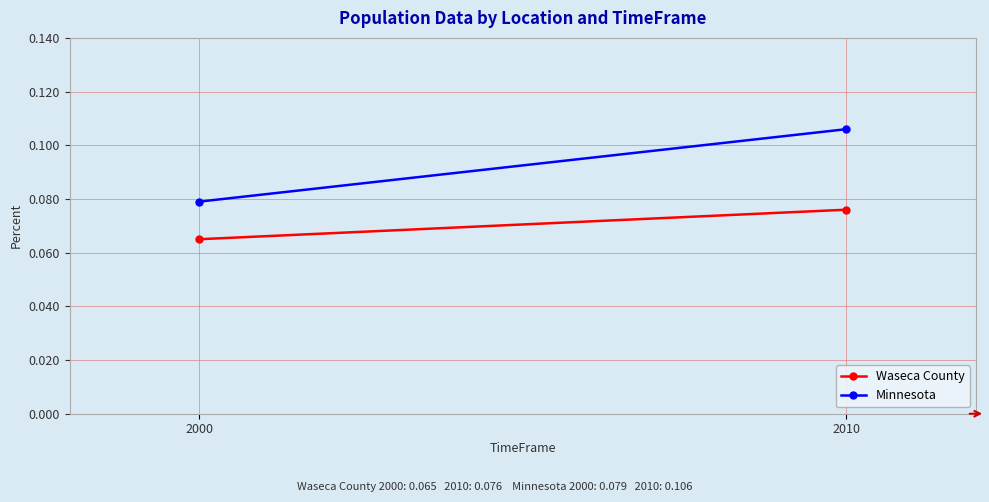

Reading right to left, what are all the values shown in this chart?

Waseca County: 2010=0.1	2000=0.1
Minnesota: 2010=0.1	2000=0.1